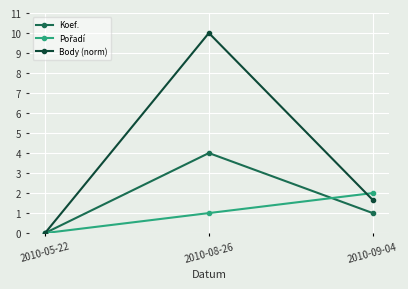

Which category has the lowest value across all series?

2010-05-22